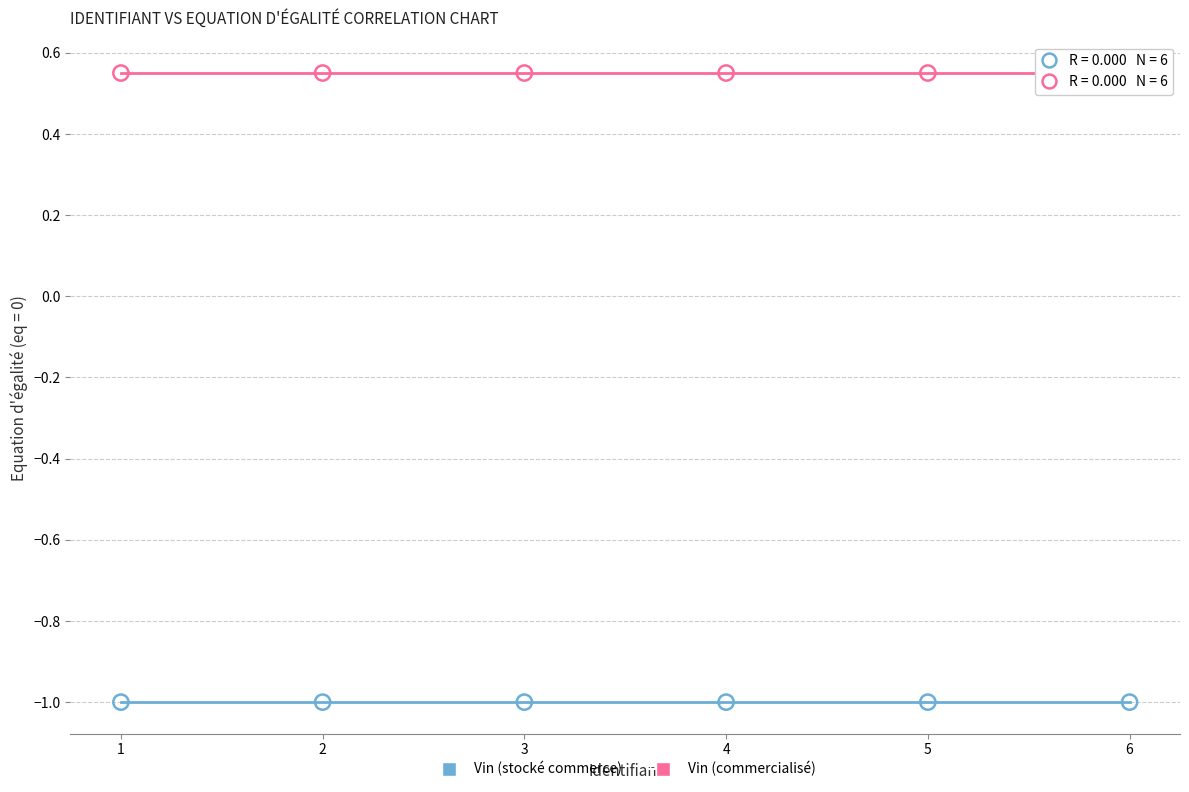

What are all the series names shown in the legend?

Vin (stocké commerce), Vin (commercialisé)